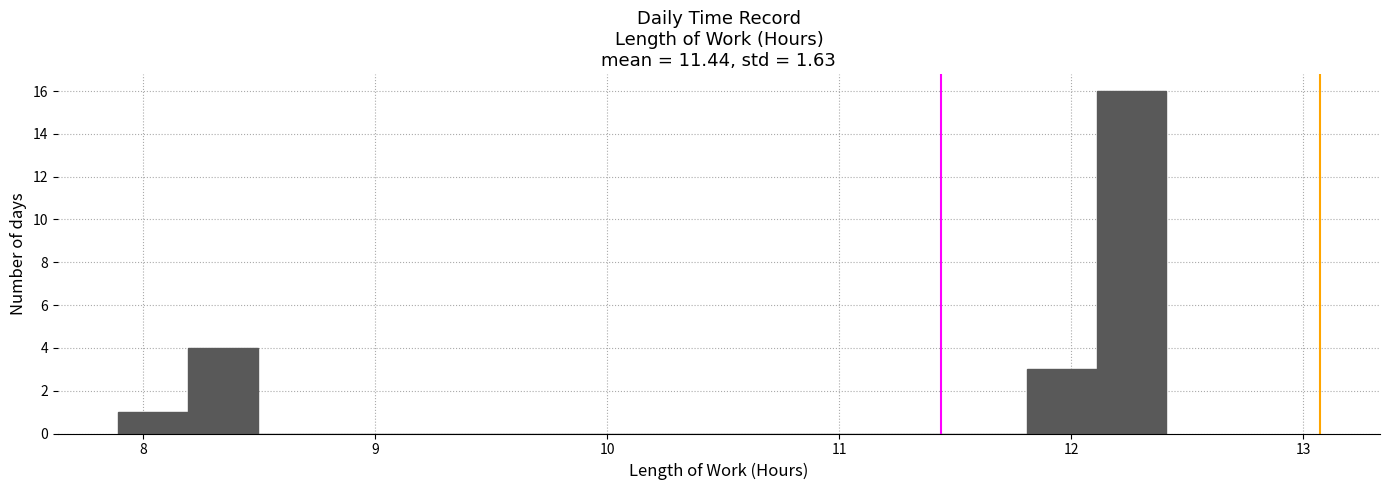

Around what value on the x-axis is the tallest bar? Give the approximate position of its centre, as read against the axis.

12.3